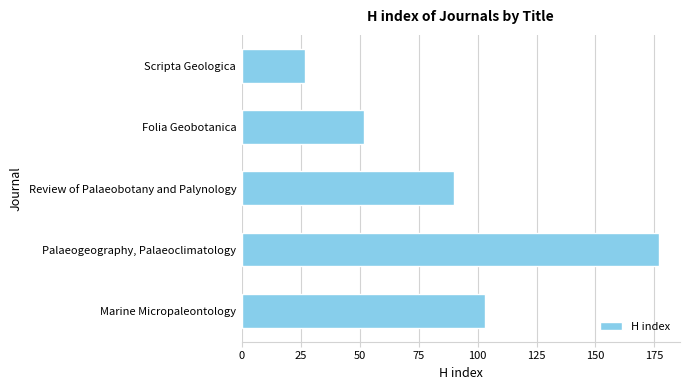

Where is the data nearest to the value 102?

Marine Micropaleontology